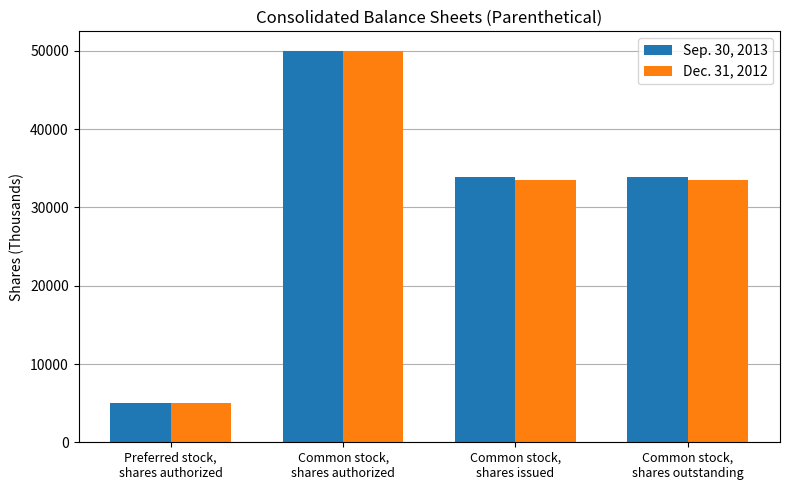

Reading left to right, list all the values displayed in this chart.

Sep. 30, 2013: 5000	50000	33950	33950
Dec. 31, 2012: 5000	50000	33452	33452